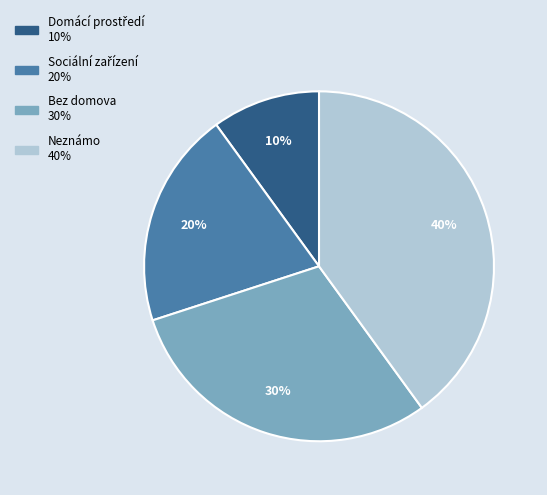

Count the number of slices in the pie.

4